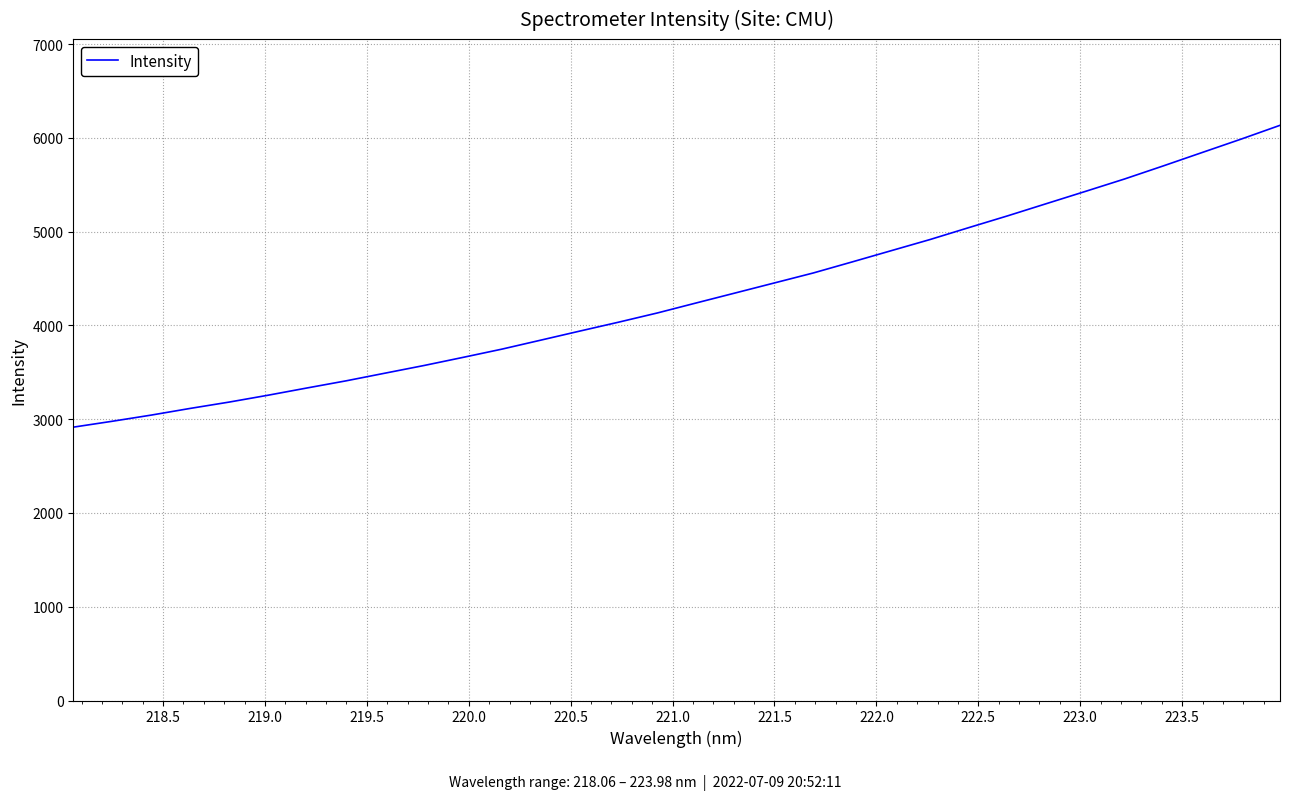

What is the difference between the maximum and minimum values?

3218.4